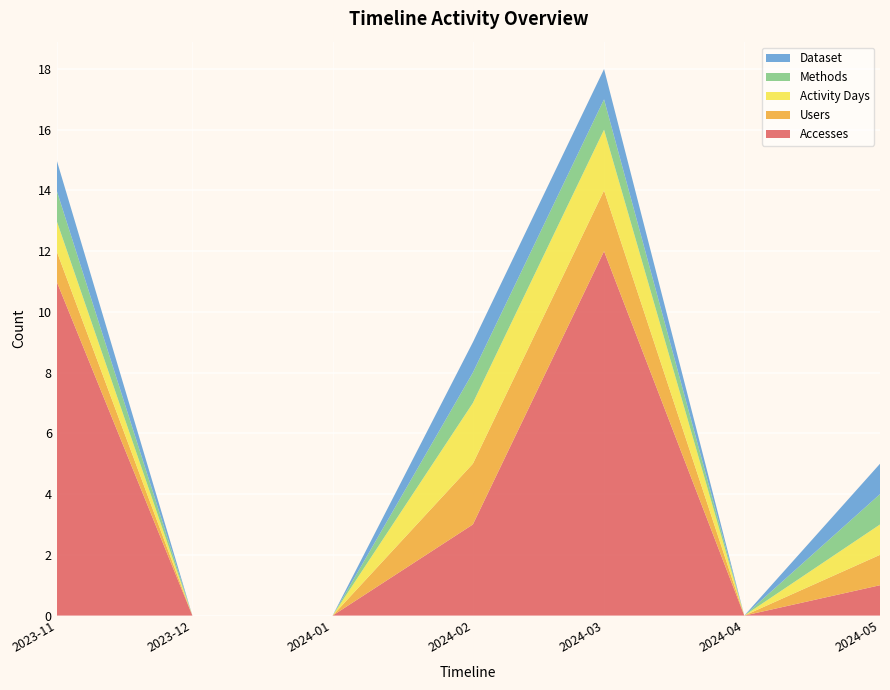

Reading left to right, list all the values displayed in this chart.

Accesses: 11	0	0	3	12	0	1
Users: 1	0	0	2	2	0	1
Activity Days: 1	0	0	2	2	0	1
Methods: 1	0	0	1	1	0	1
Dataset: 1	0	0	1	1	0	1